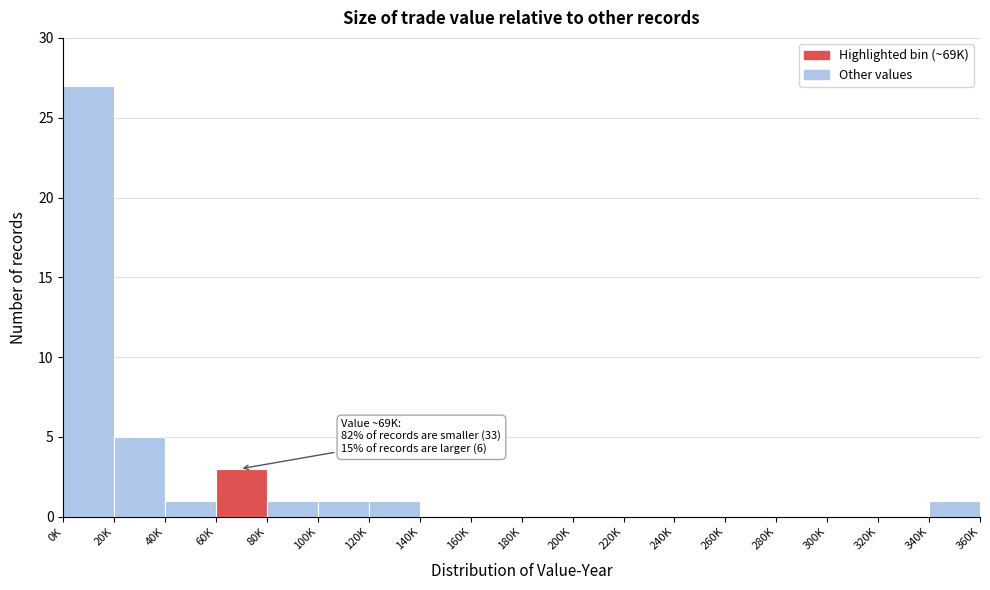

Reading left to right, what are all the values shown in this chart?

0K=27	20K=5	40K=1	60K=3	80K=1	100K=1	120K=1	140K=0	160K=0	180K=0	200K=0	220K=0	240K=0	260K=0	280K=0	300K=0	320K=0	340K=1